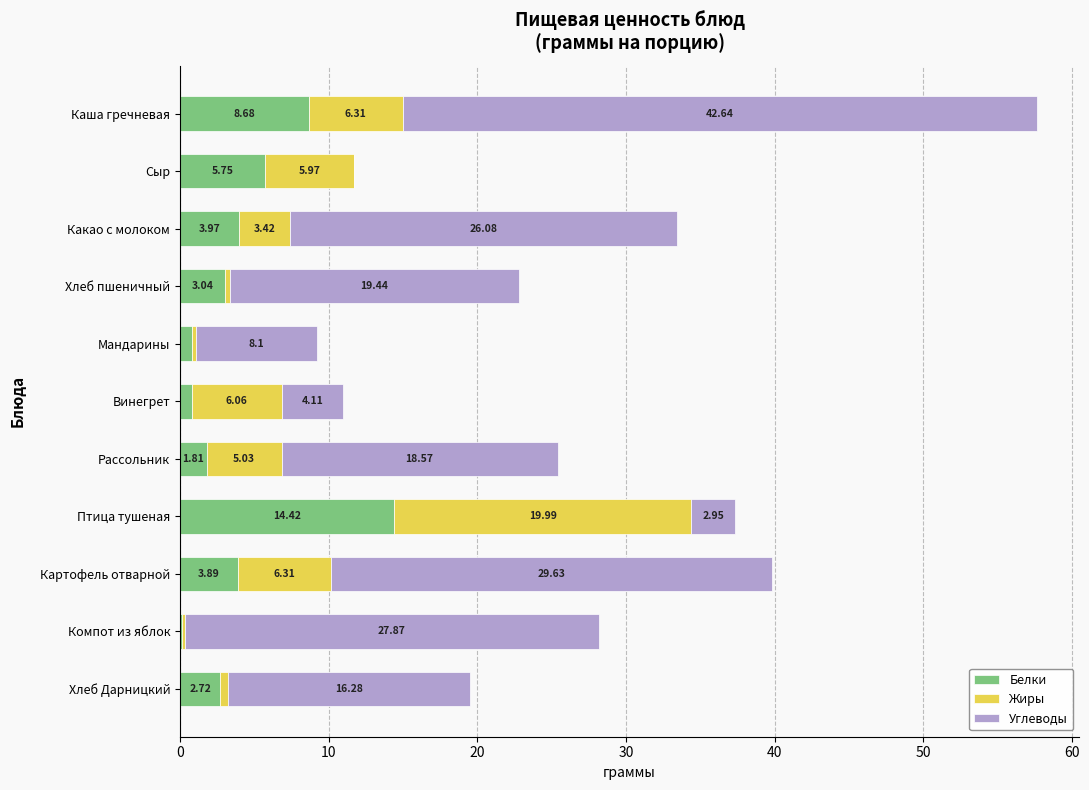

How many data points in Белки are above 3?

6